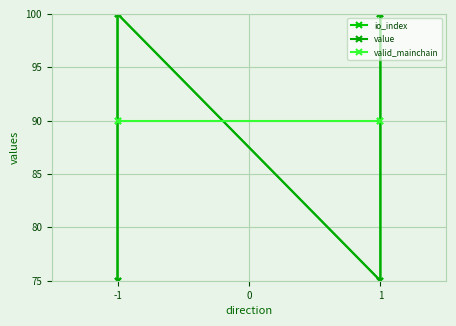

True or false: value and io_index cross at least once.

False